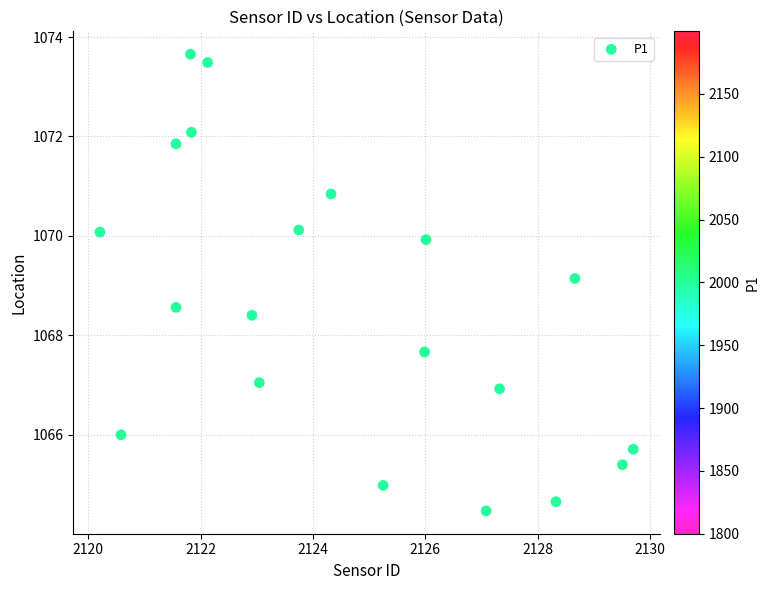

What Y value in the scatter plot is closest to 1069?

1069.1